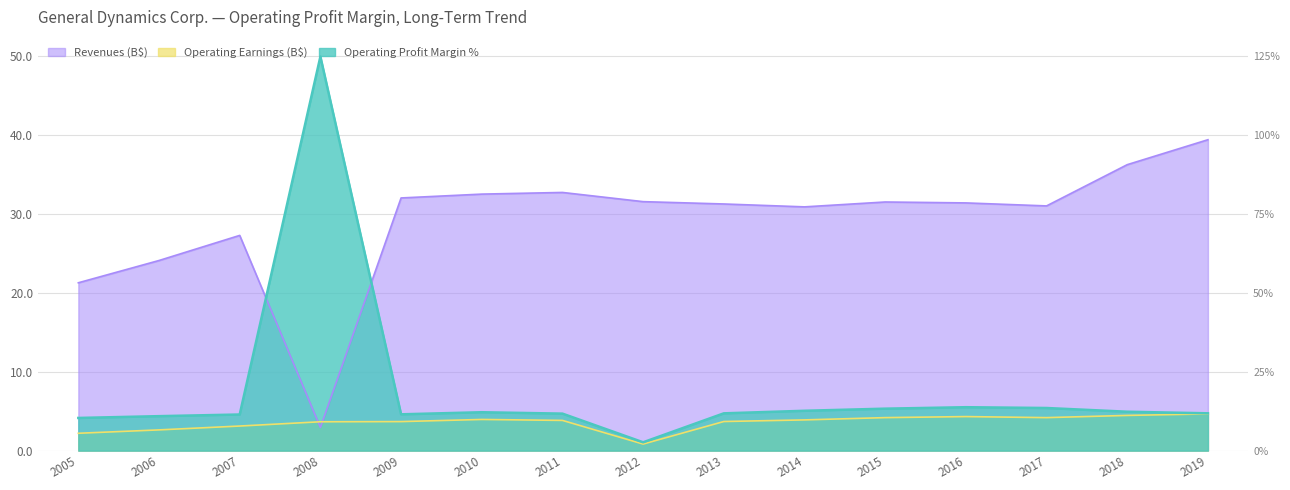

How many interior local valleys does the Revenues (M) series have?

3